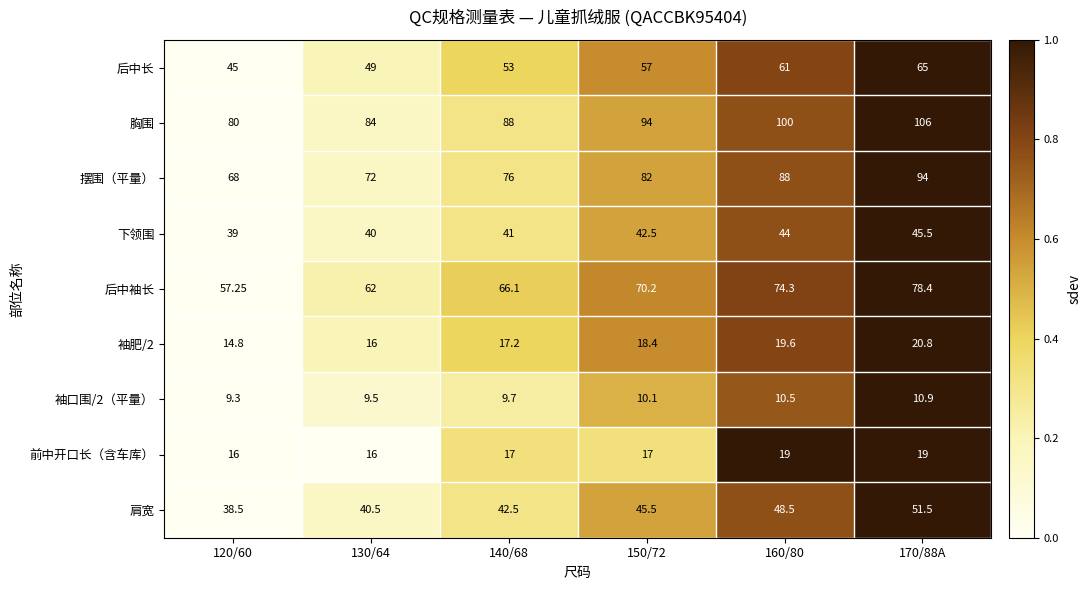

Is the value of 摆围（平量） at 150/72 greater than the value of 肩宽 at 170/88A?

Yes